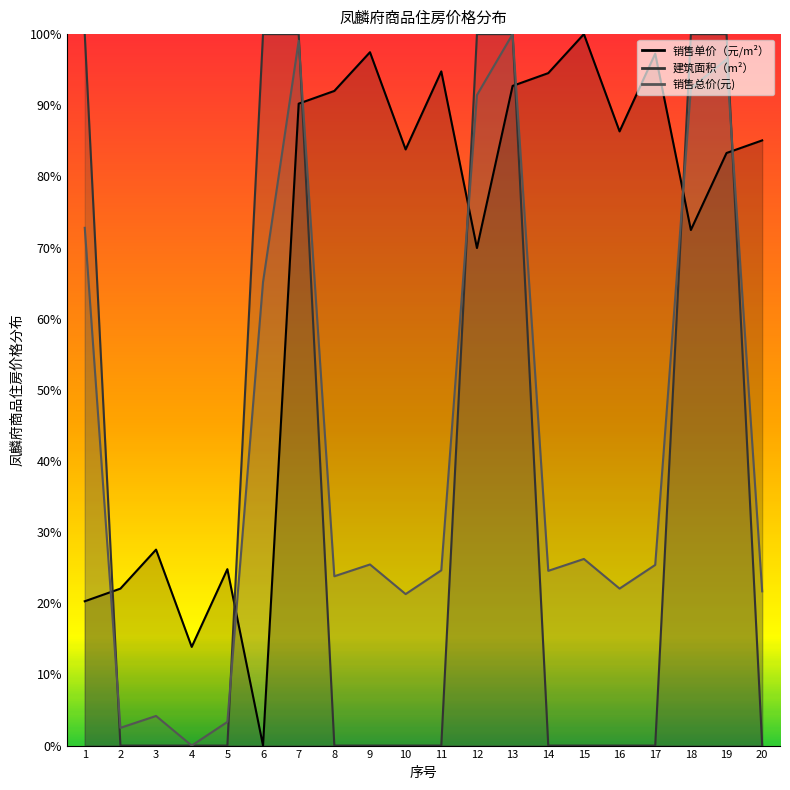

At which label does 销售单价（元/m²） reach its peak?

15